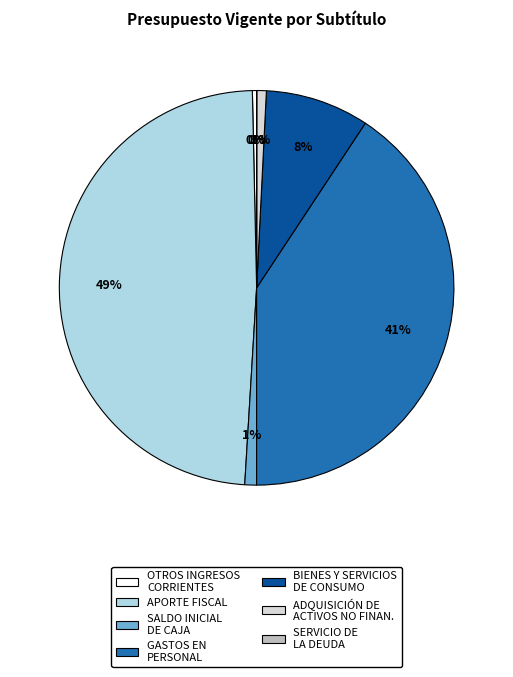

Is there a majority slice in this chart?

No